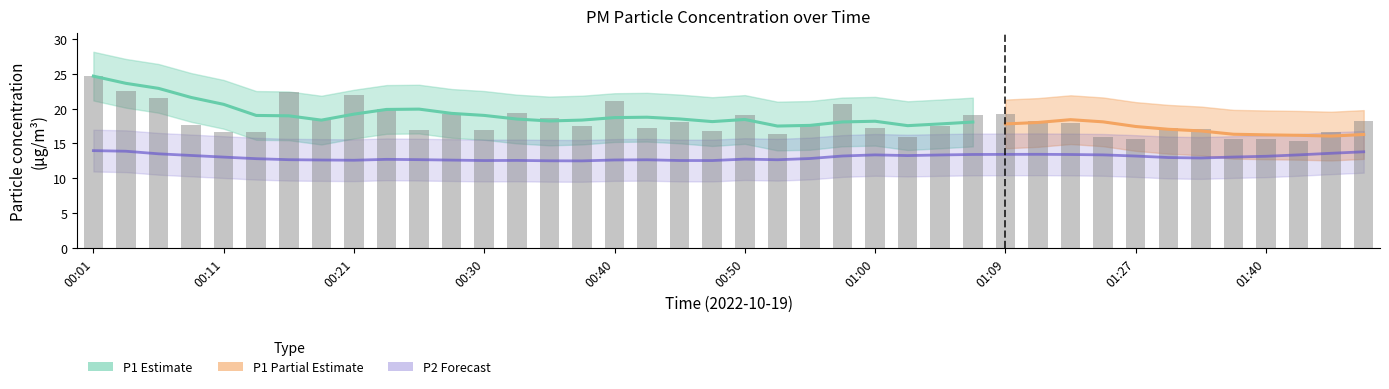

Are the bars horizontal?

No